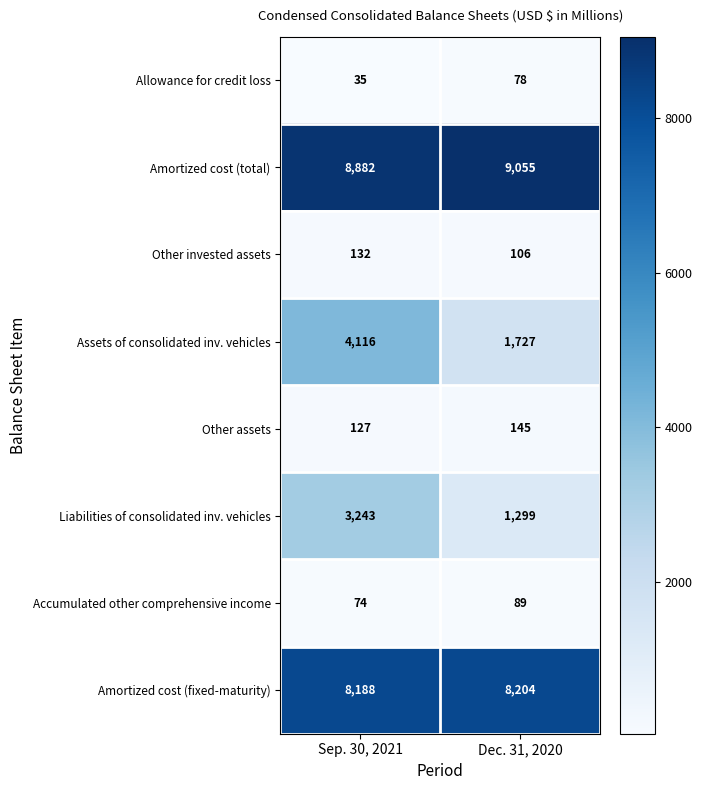

What is the sum of the Amortized cost (total) values at Dec. 31, 2020 and Sep. 30, 2021?

17937